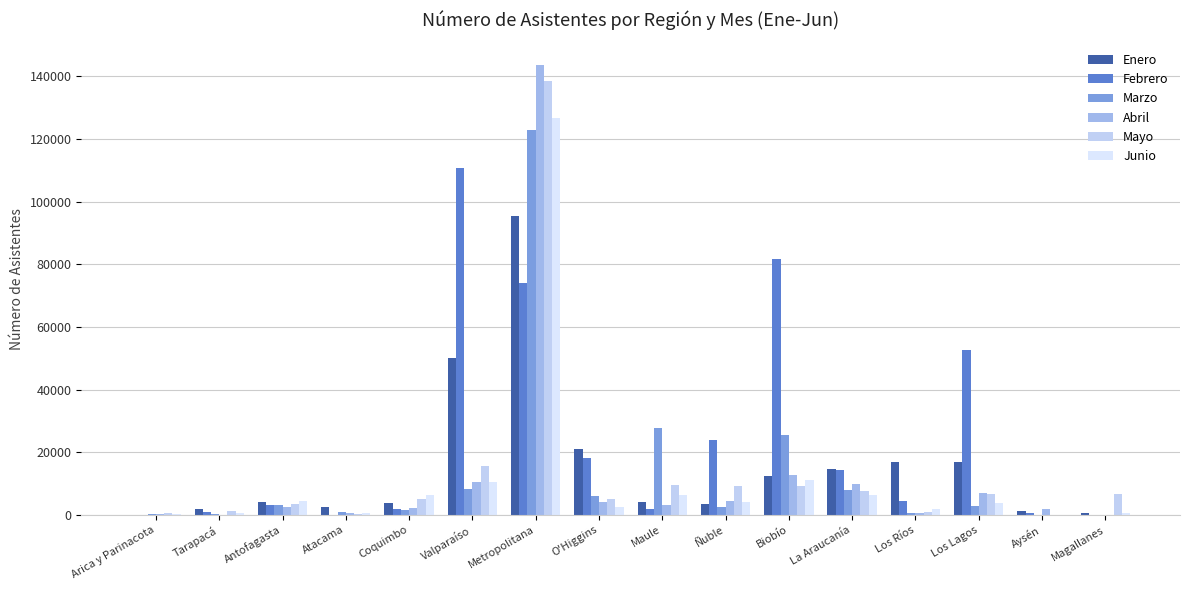

What is the label of the 12th bar from the left?

La Araucanía